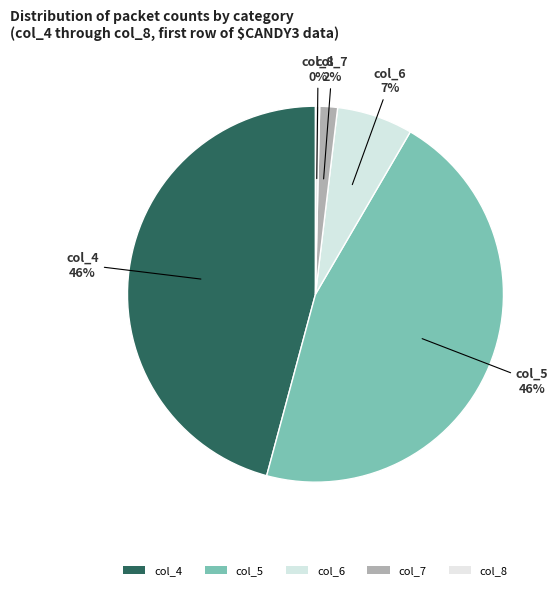

How many segments does this pie chart have?

5